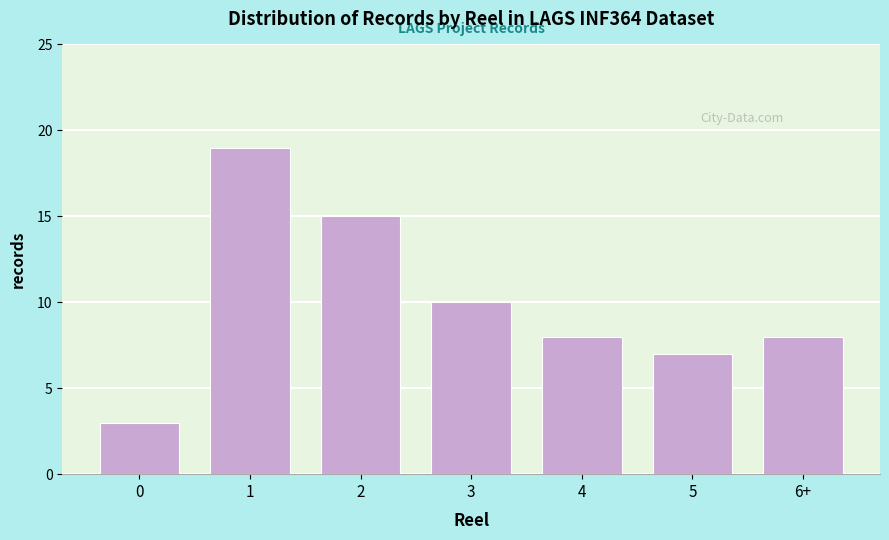

Reading left to right, what are all the values shown in this chart?

0=3	1=19	2=15	3=10	4=8	5=7	6+=8